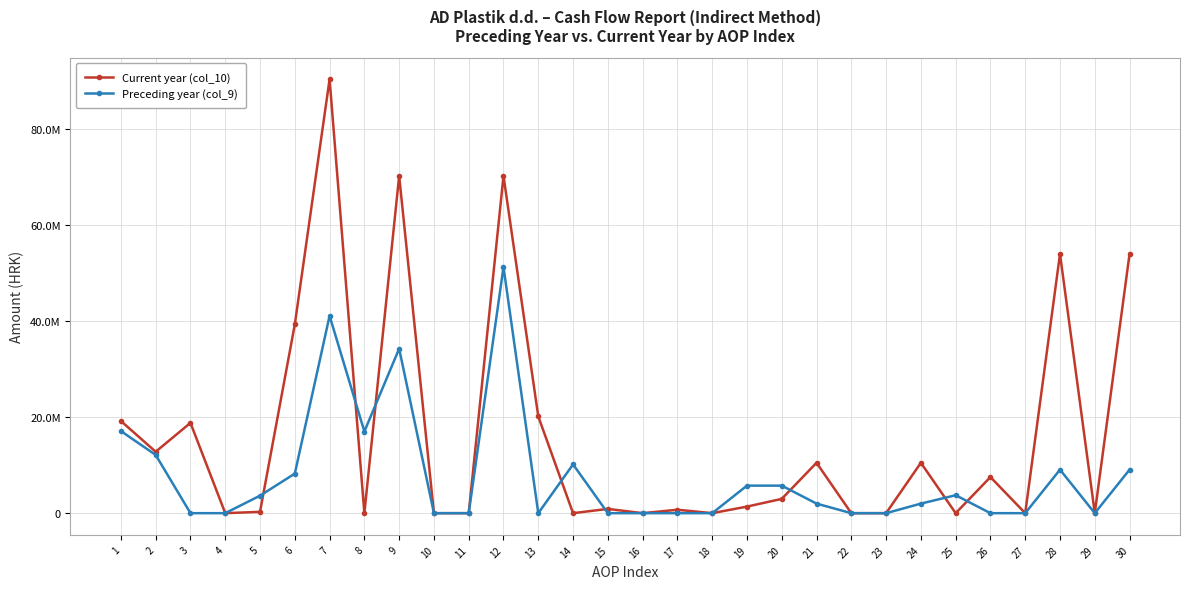

The value of Preceding year (col_9) at 14 is 10165472.7. True or false?

True